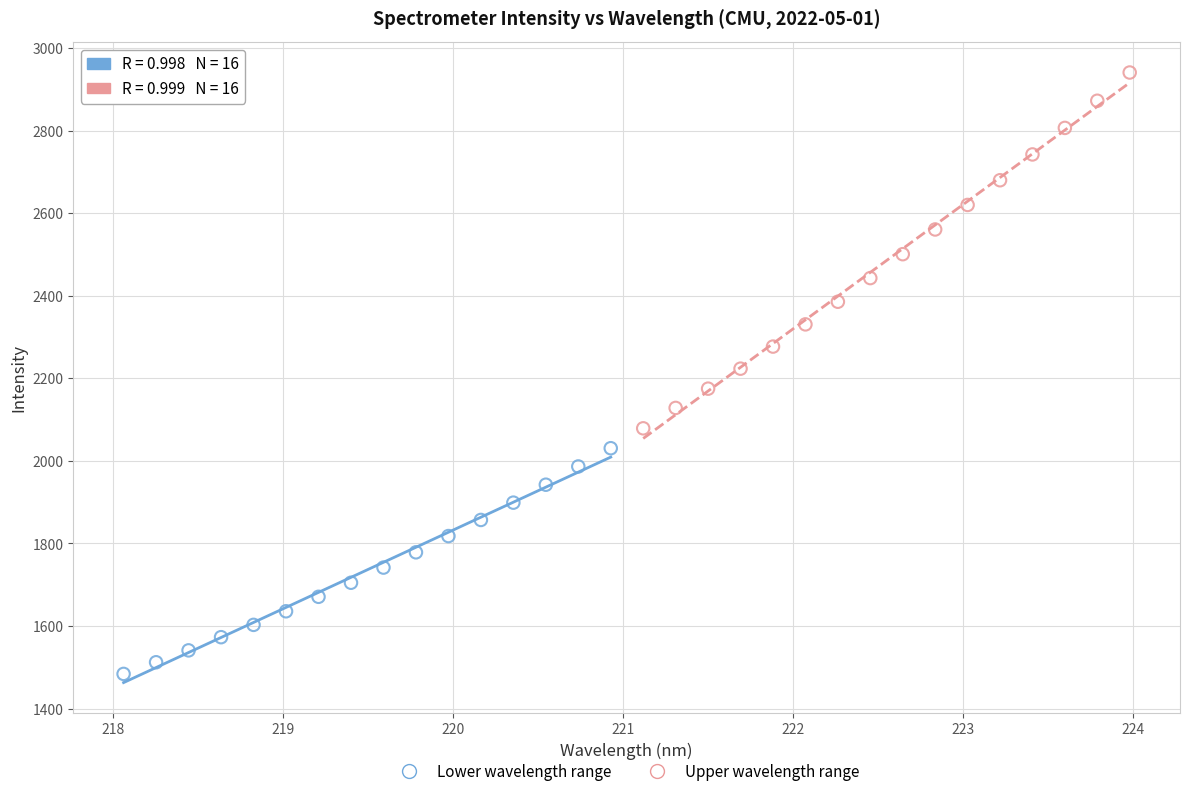

Which series has the largest Y range (max minus min)?

Upper wavelength range